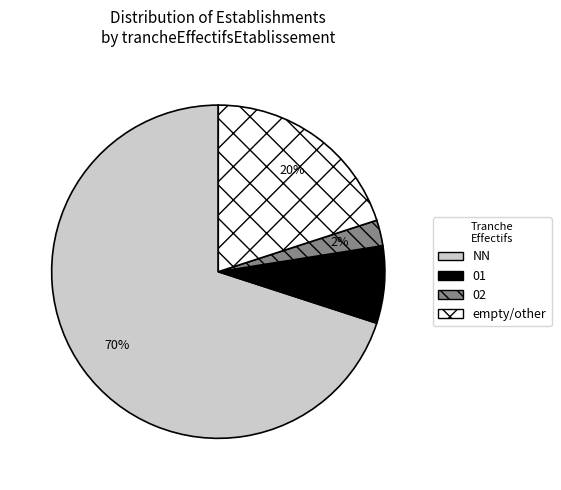

How many segments does this pie chart have?

4